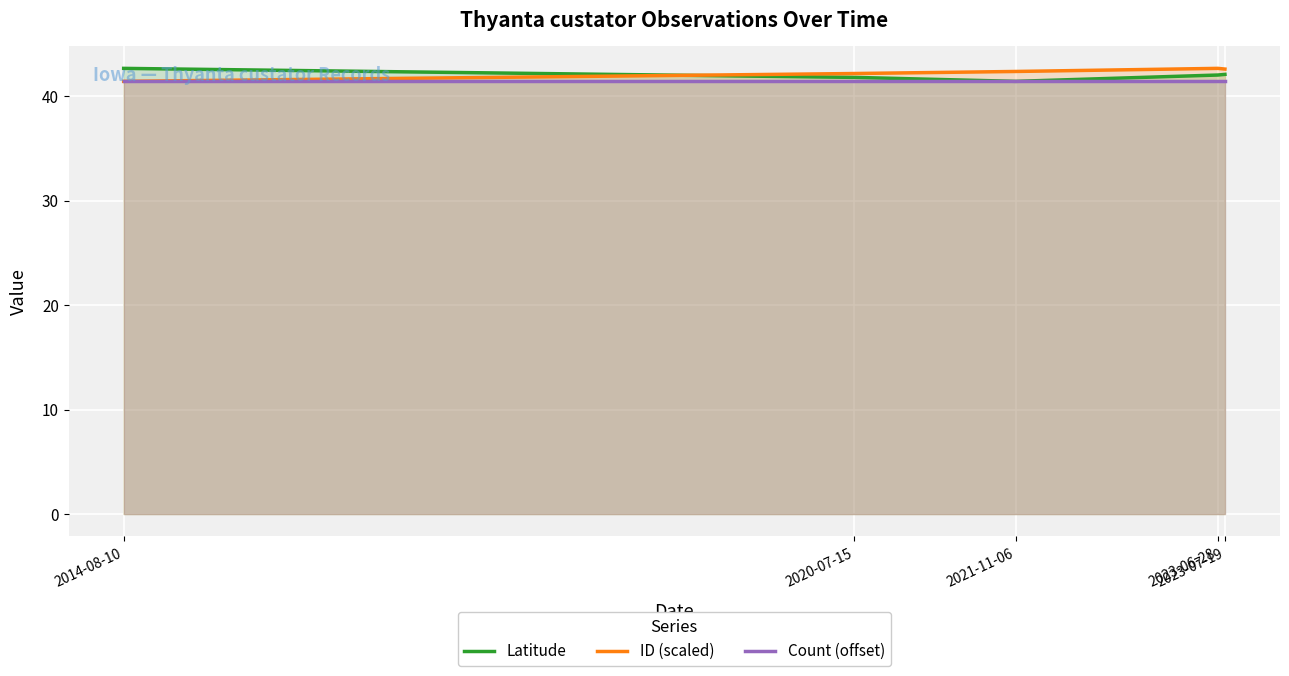

List the series in order of their overall mean, highest first.

ID (scaled), Latitude, Count (offset)